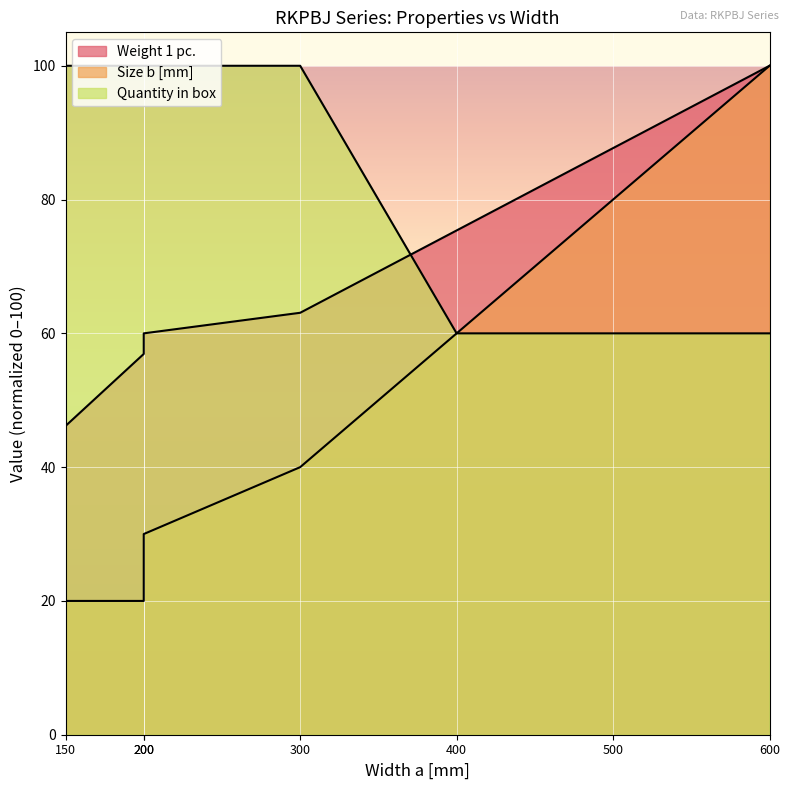

What is the value of the Size b [mm] point at the 7th from the left?

100.0